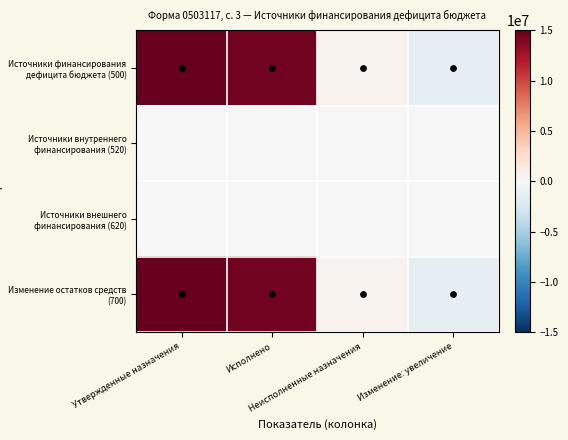

Which series has the widest spread of values?

Источники финансирования дефицита бюджета (500)